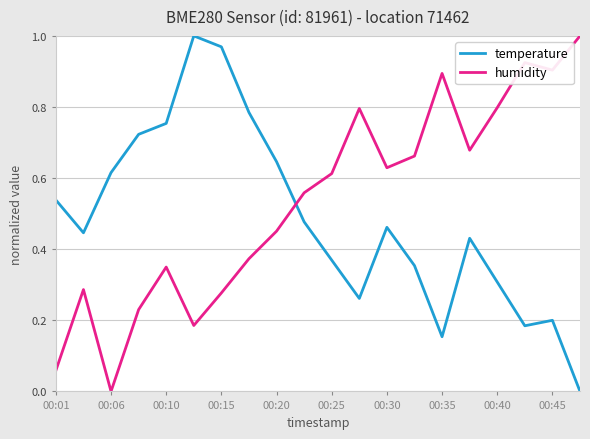

How many times do humidity and temperature cross each other?

1